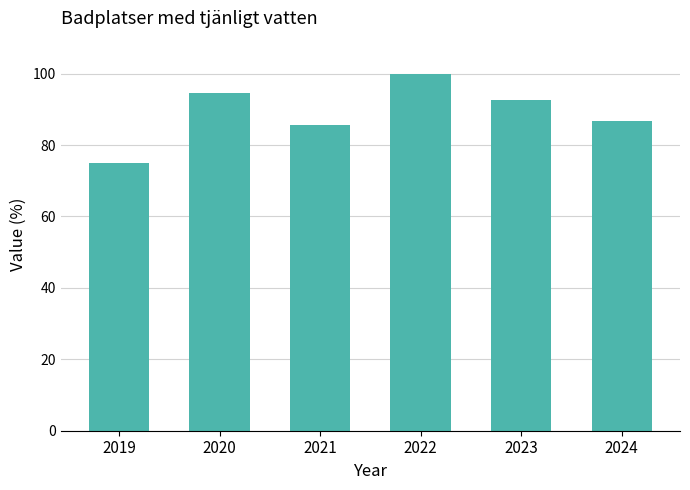

What is the difference between the values at 2024 and 2023?

5.7